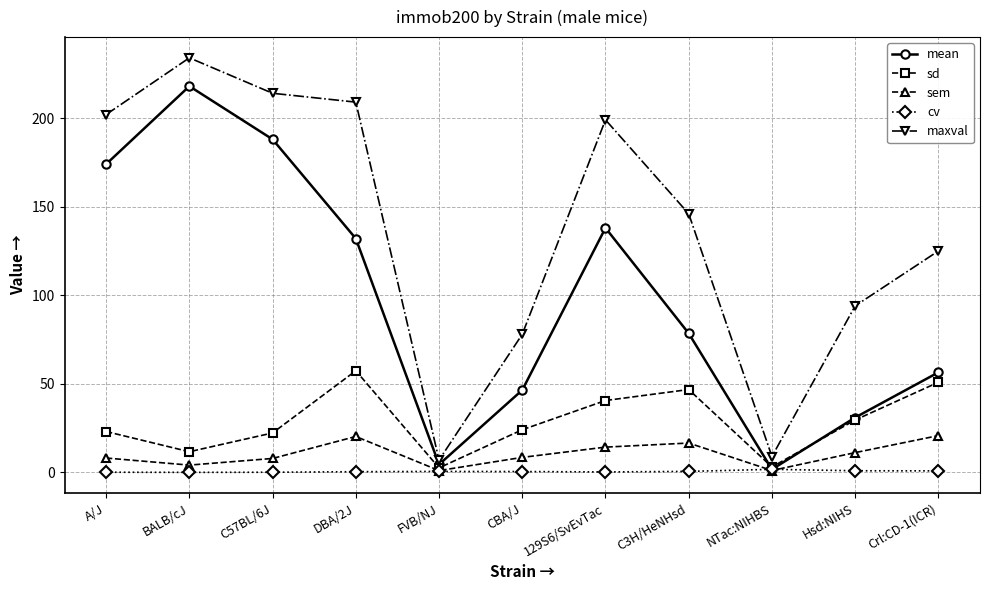

What position from the right is FVB/NJ?

7